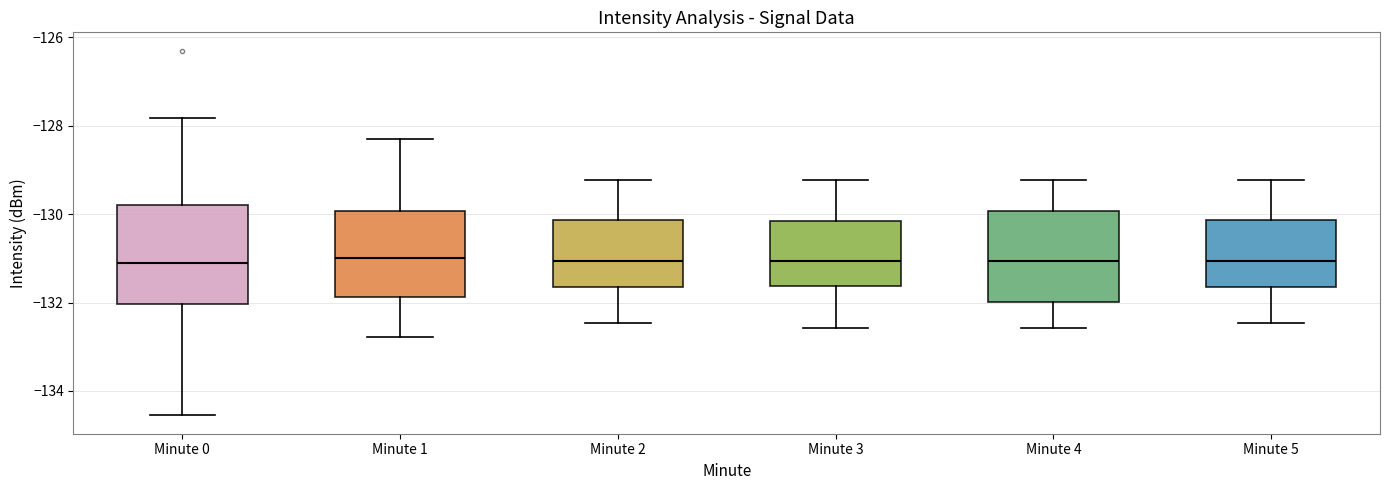

Where does the median line of the box for Minute 4 sit on the y-axis? The values are not printed on the chart, so give them approximately, as read against the axis.

-131.0